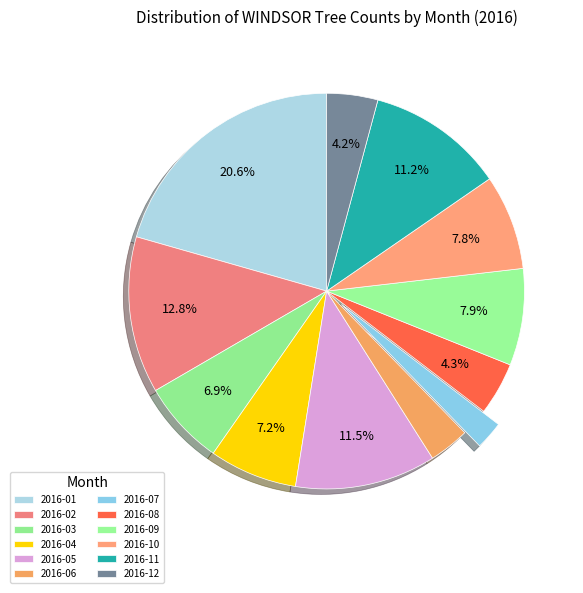

Which has a higher value, 2016-10 or 2016-04?

2016-10